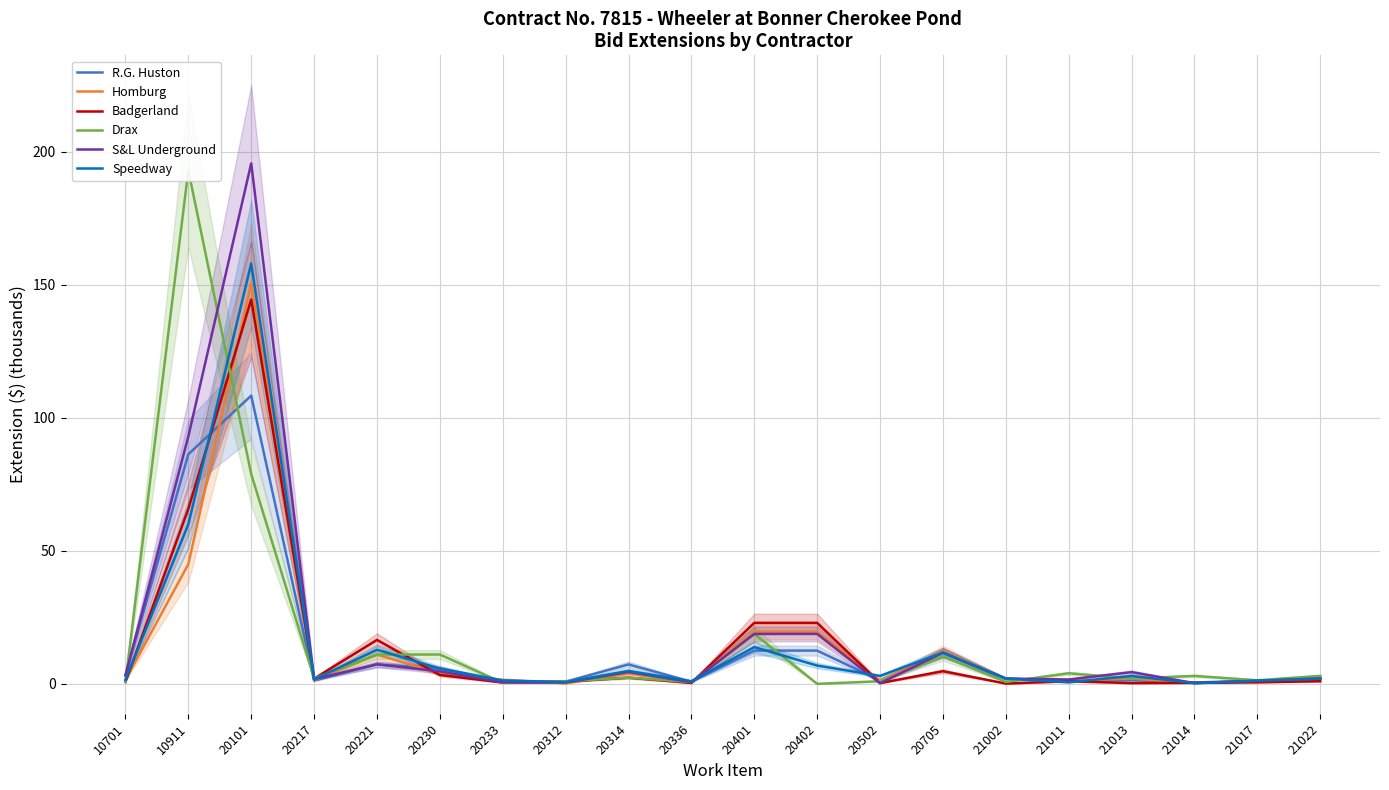

How many intersections are there between Homburg and R.G. Huston?

9